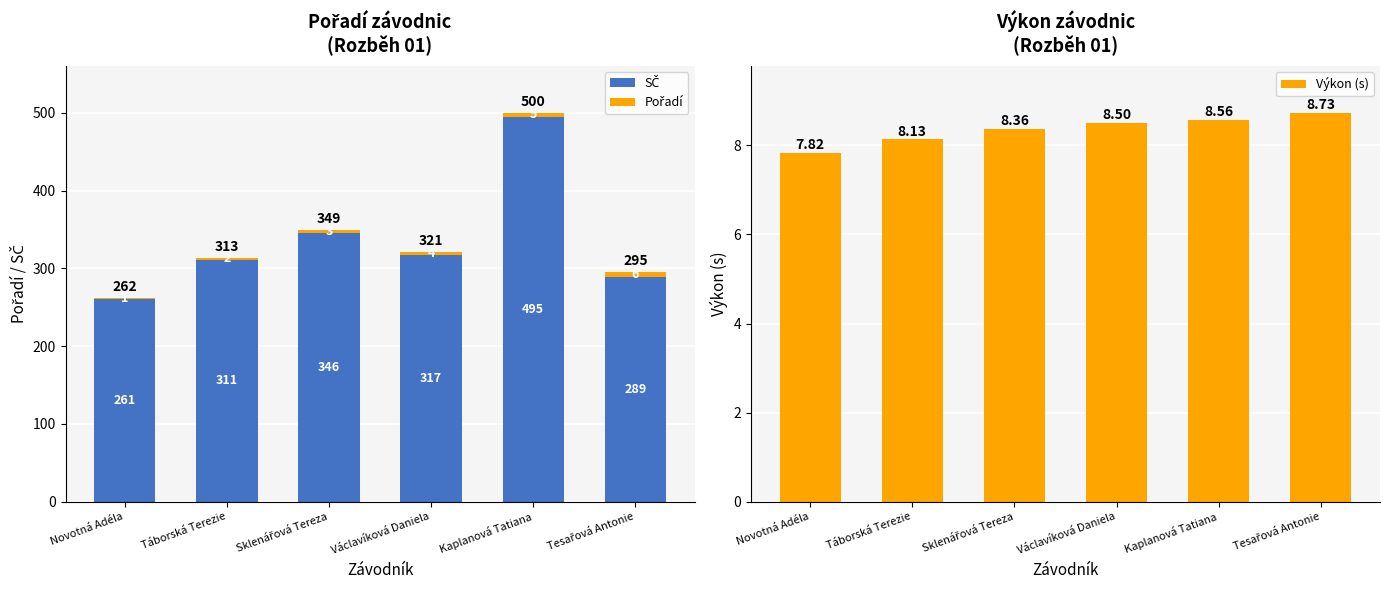

What is the label of the 5th bar from the left?

Kaplanová Tatiana